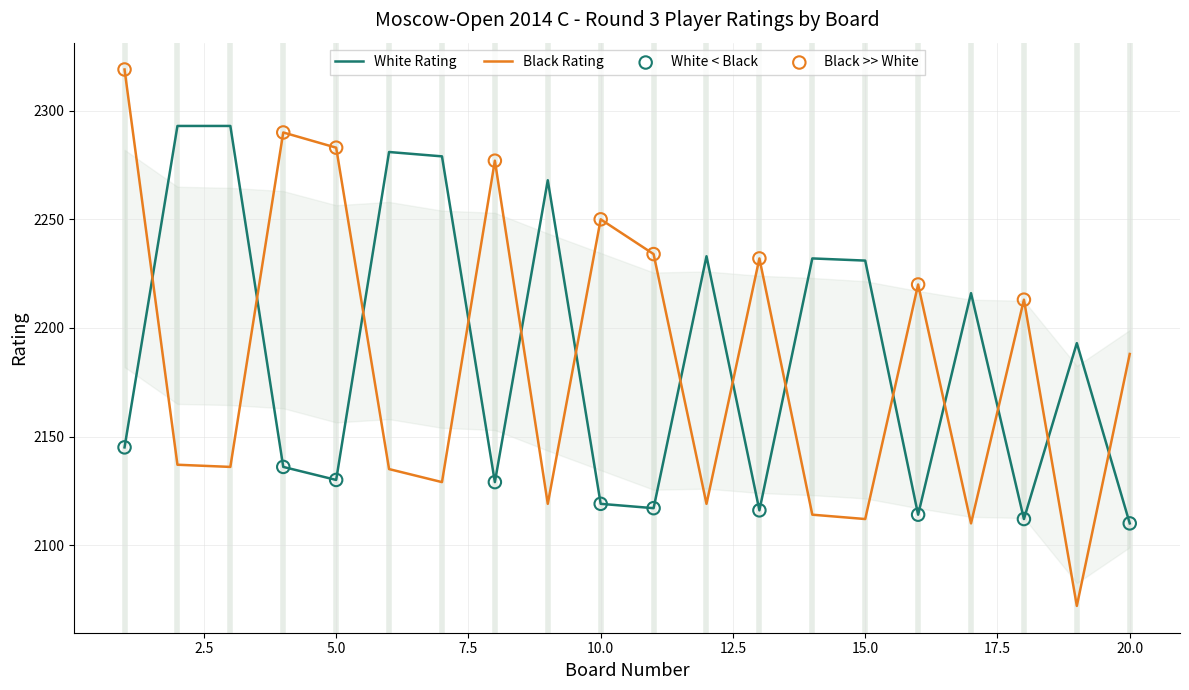

List the series in order of their peak value, highest first.

Black Rating, White Rating